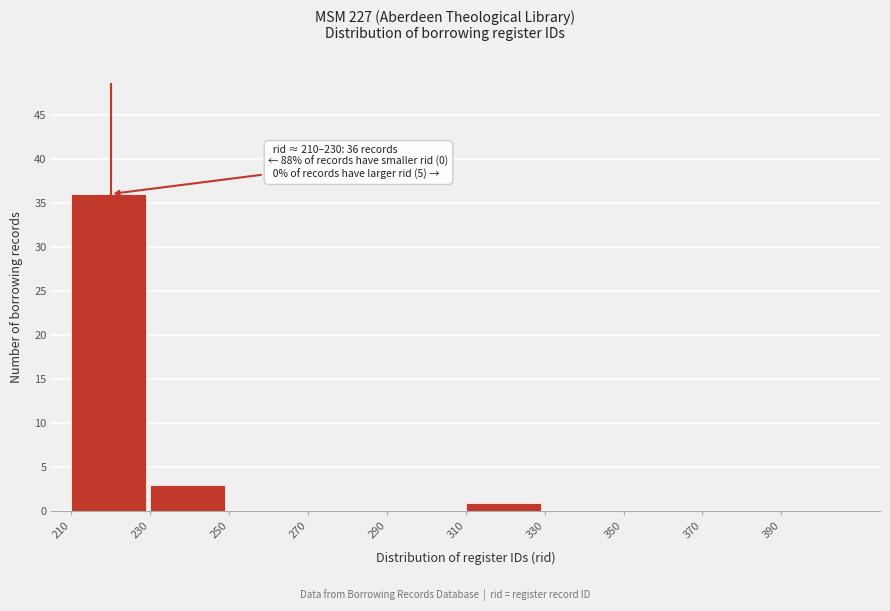

Over which range of the x-axis is the bar tallest?

210 to 230